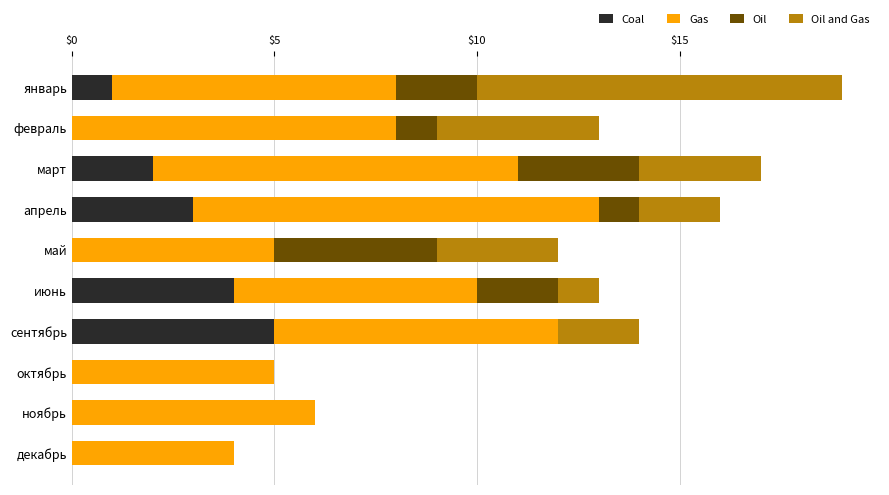

Is it true that Coal equals 0 at ноябрь?

True